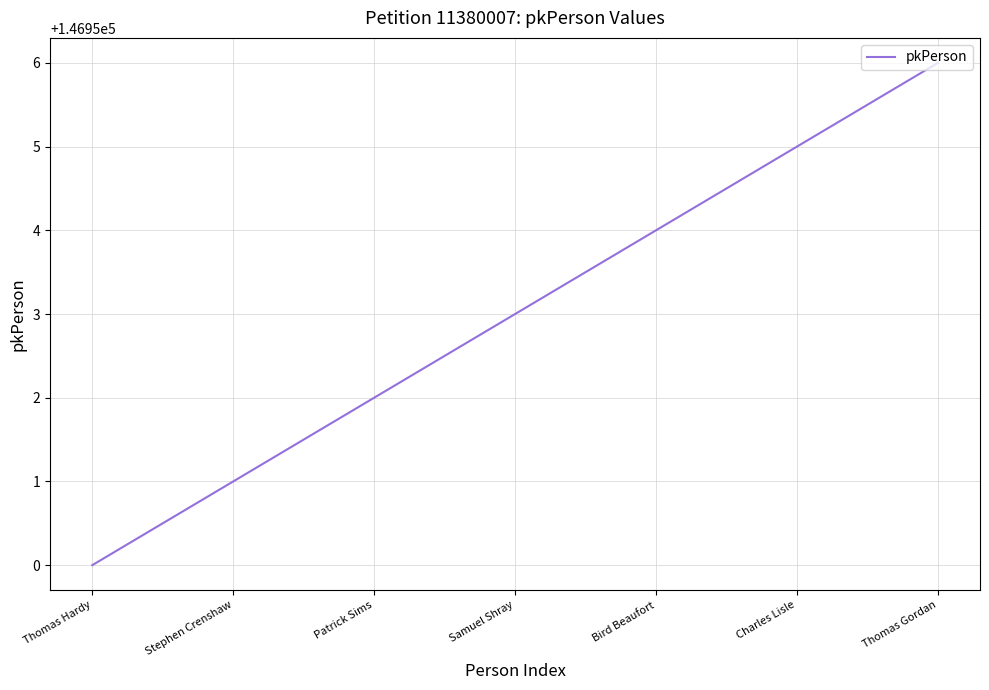

What is the minimum value shown in the chart?

146950